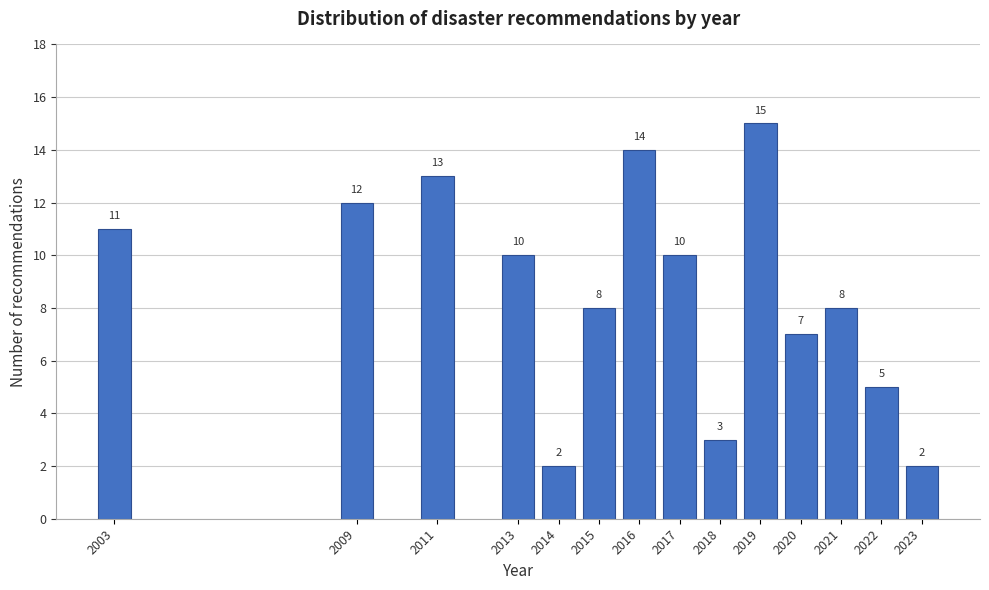

Reading left to right, list all the values displayed in this chart.

11	12	13	10	2	8	14	10	3	15	7	8	5	2